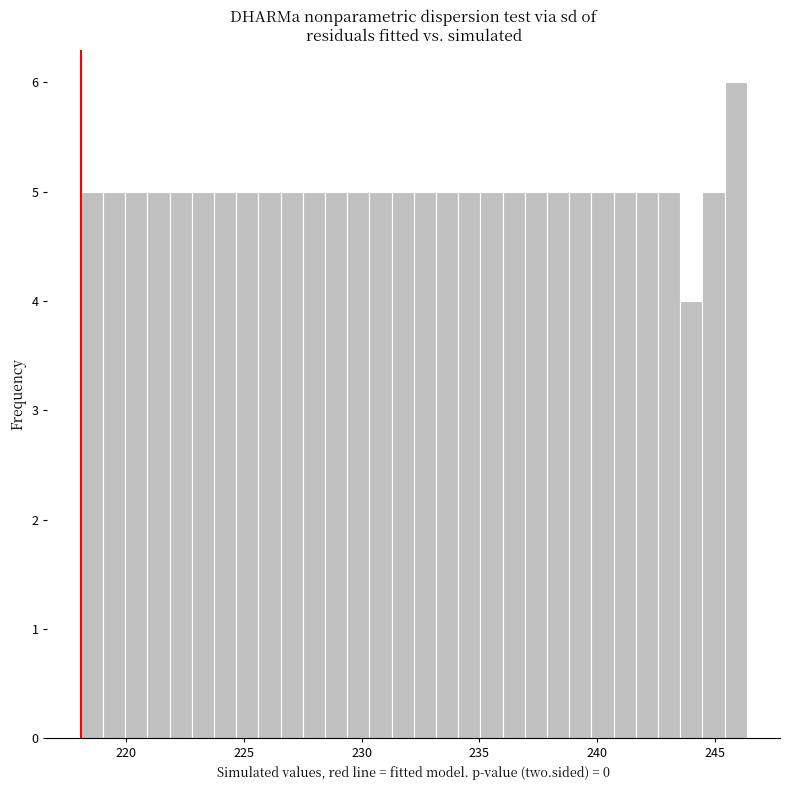

Around what value on the x-axis is the tallest bar? Give the approximate position of its centre, as read against the axis.

246.0